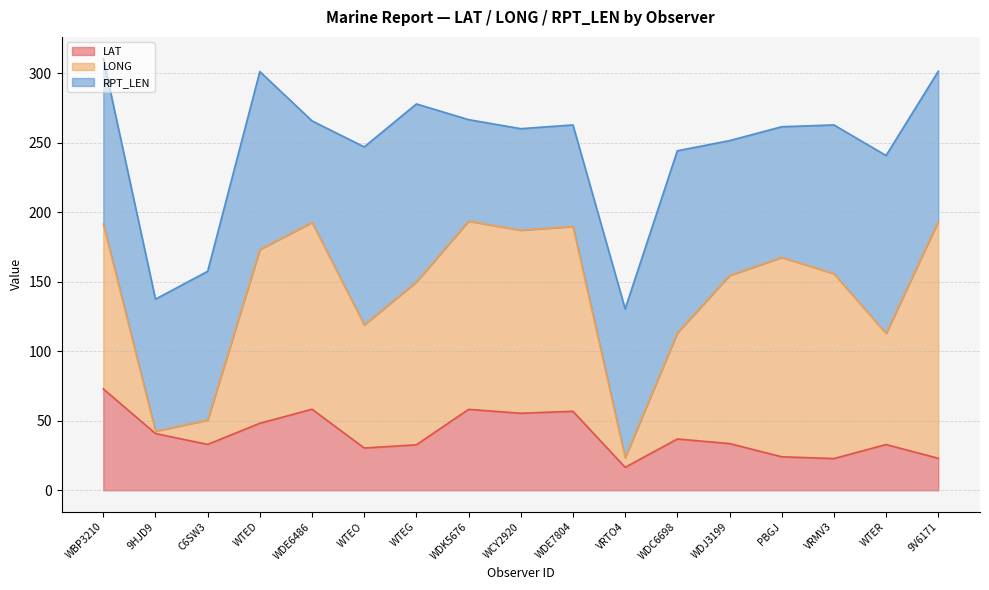

Reading left to right, list all the values displayed in this chart.

LAT: WBP3210=72.9	9HJD9=40.8	C6SW3=33.0	WTED=48.2	WDE6486=58.3	WTEO=30.4	WTEG=32.7	WDK5676=58.2	WCY2920=55.4	WDE7804=56.8	VRTO4=16.5	WDC6698=36.9	WDJ3199=33.6	PBGJ=24.1	VRMV3=22.8	WTER=32.9	9V6171=23.0
LONG: WBP3210=118.7	9HJD9=1.7	C6SW3=17.5	WTED=125.0	WDE6486=134.4	WTEO=88.6	WTEG=117.2	WDK5676=135.4	WCY2920=131.7	WDE7804=133.0	VRTO4=7.0	WDC6698=76.3	WDJ3199=120.9	PBGJ=143.4	VRMV3=133.0	WTER=79.9	9V6171=170.4
RPT_LEN: WBP3210=119.0	9HJD9=95.0	C6SW3=107.0	WTED=128.0	WDE6486=73.0	WTEO=128.0	WTEG=128.0	WDK5676=73.0	WCY2920=73.0	WDE7804=73.0	VRTO4=107.0	WDC6698=131.0	WDJ3199=97.0	PBGJ=94.0	VRMV3=107.0	WTER=128.0	9V6171=108.0